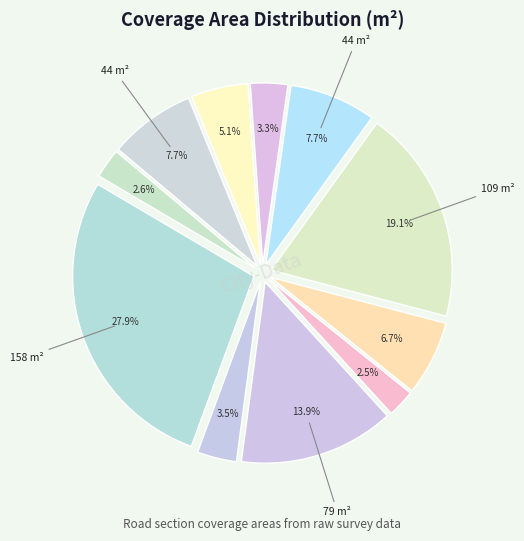

How many segments does this pie chart have?

11